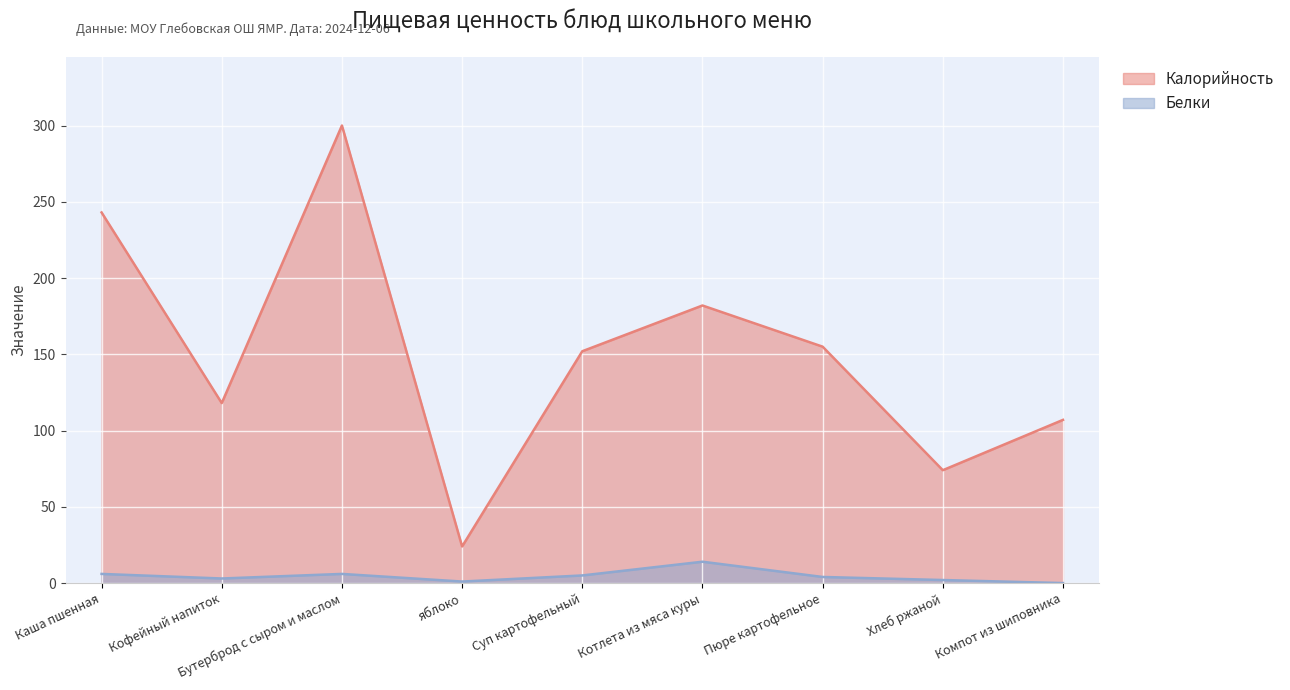

Rank the series by their average value, from highest to lowest.

Калорийность, Белки